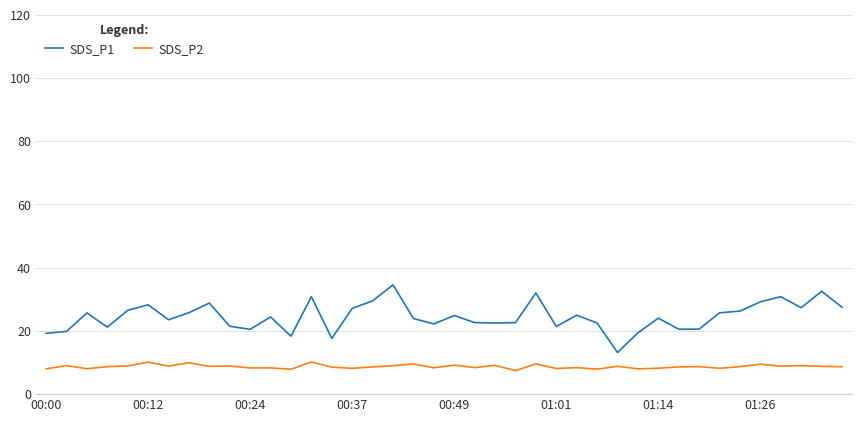

Which series has the widest spread of values?

SDS_P1